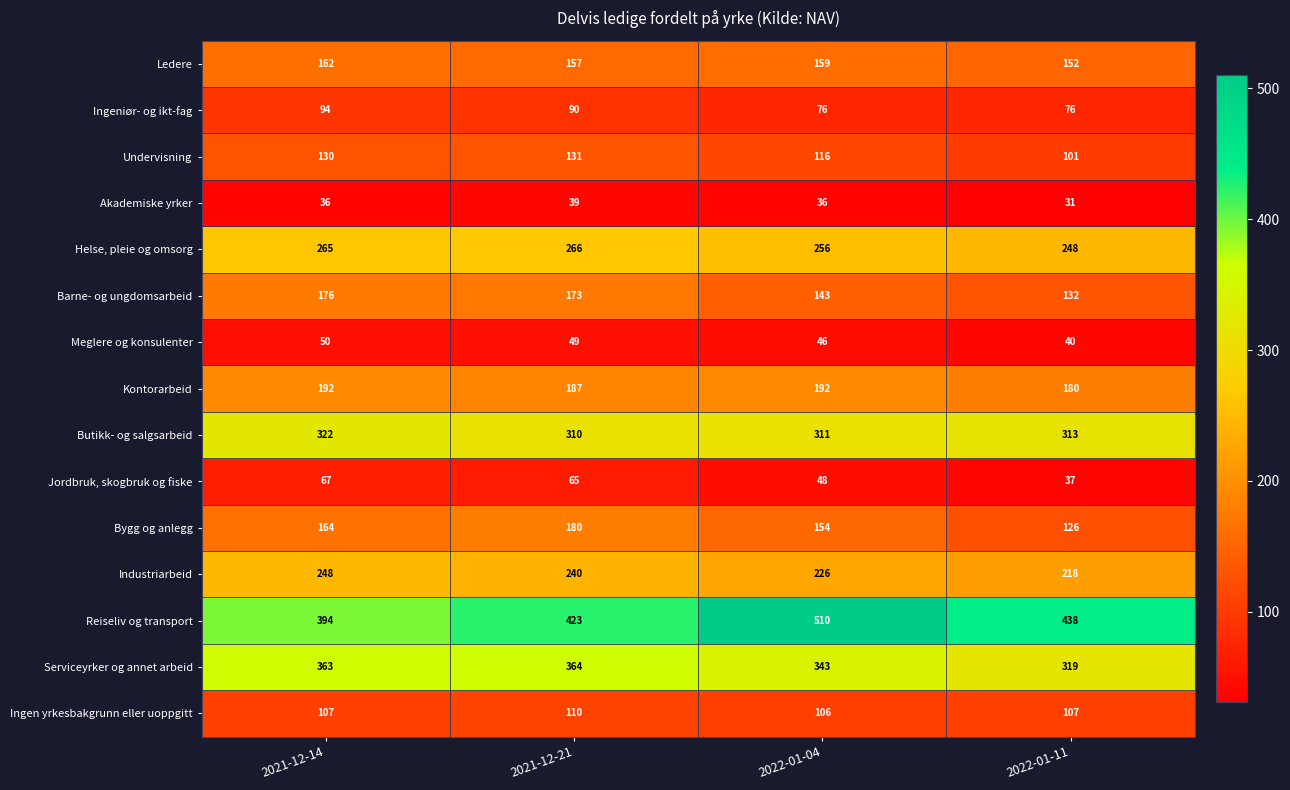

What is the difference between the maximum and minimum values in the Helse, pleie og omsorg series?

18